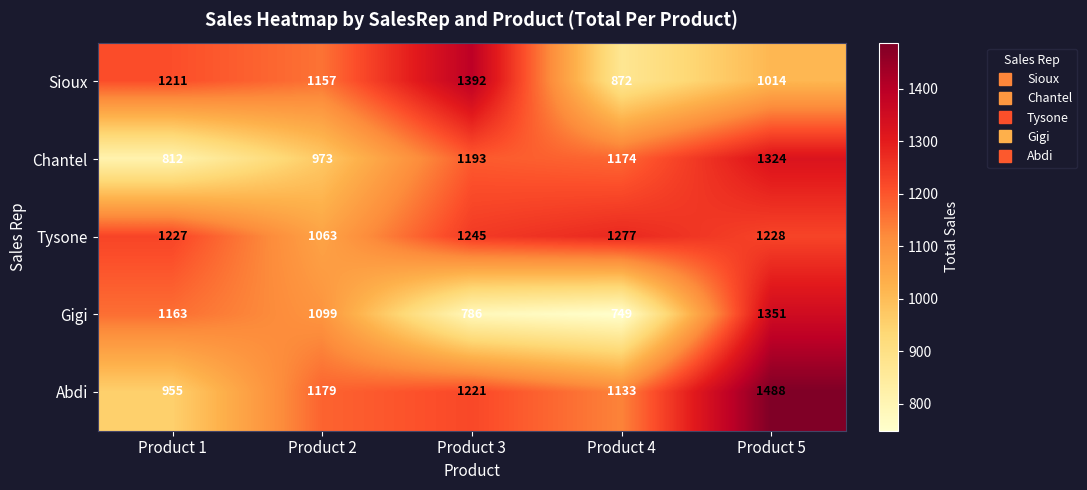

Read the Abdi value at Product 5, to the nearest 50.

1500